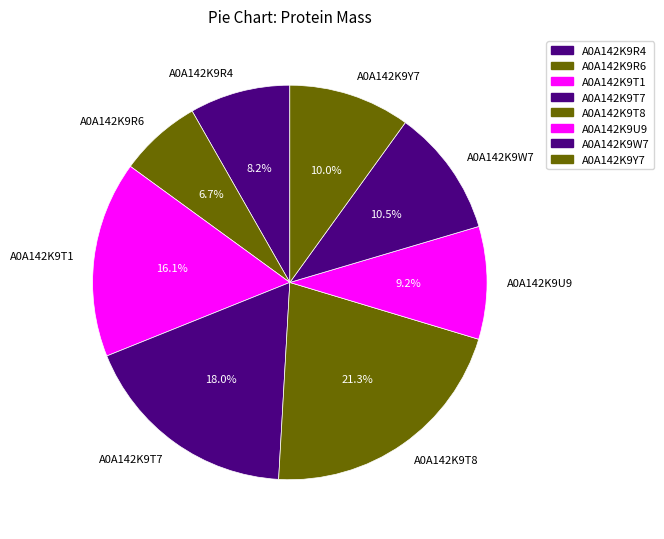

The A0A142K9T1 slice represents 30% of the pie. True or false?

False